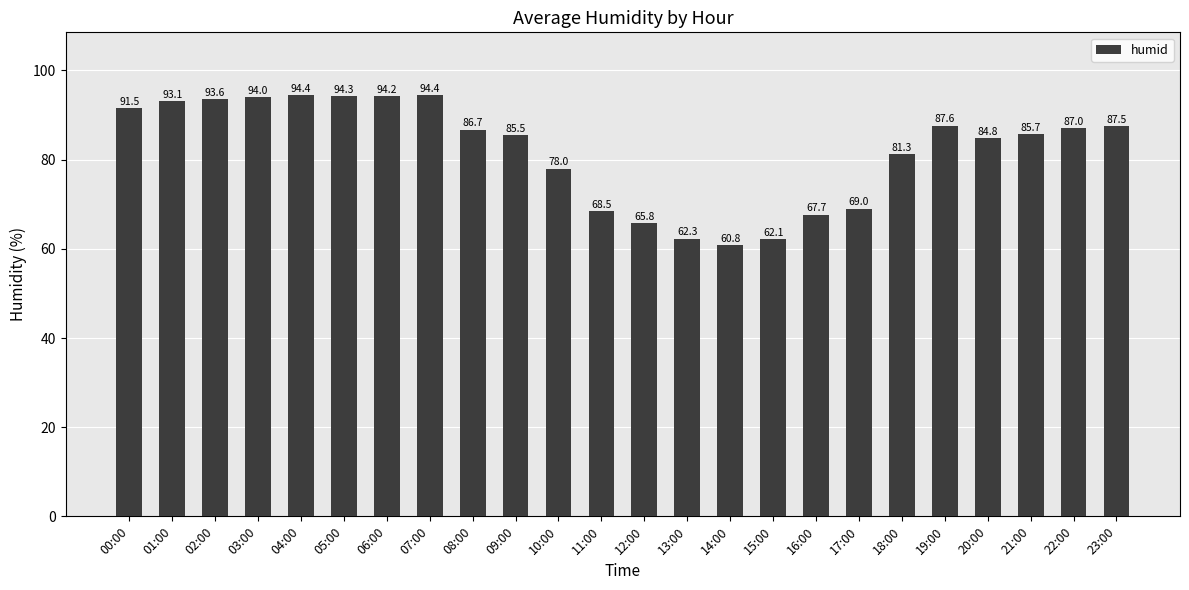

What is the label of the 4th bar from the right?

20:00